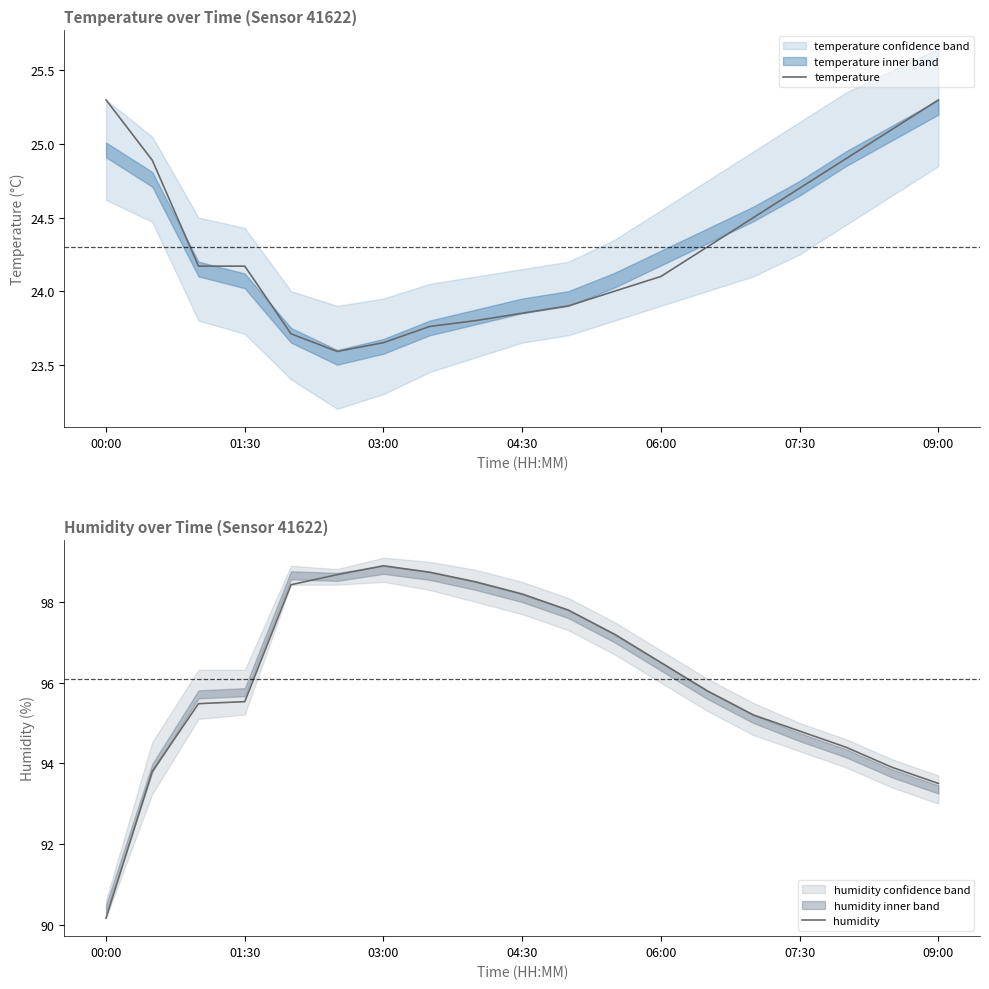

Is it true that temperature equals 9.6 at 00:00?

False